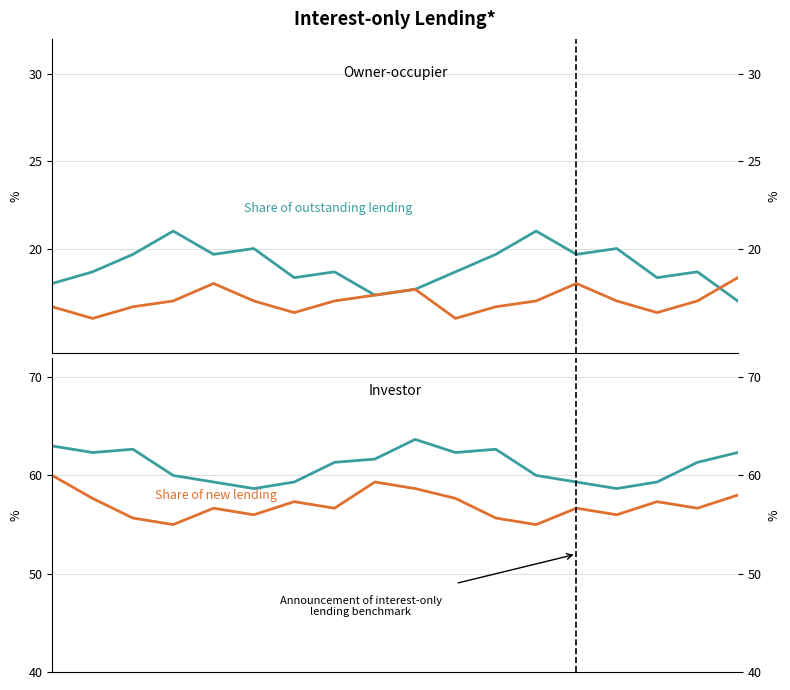

What is the difference between the second highest and minimum values in the Share of new lending series?

4.3